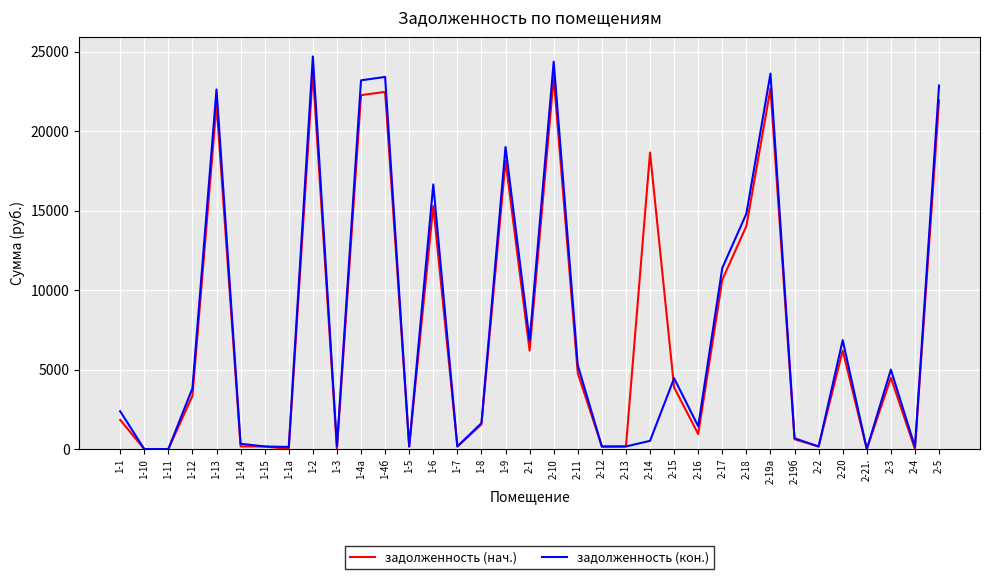

What is the spread (max minus min) of values at 1-4б?

940.9